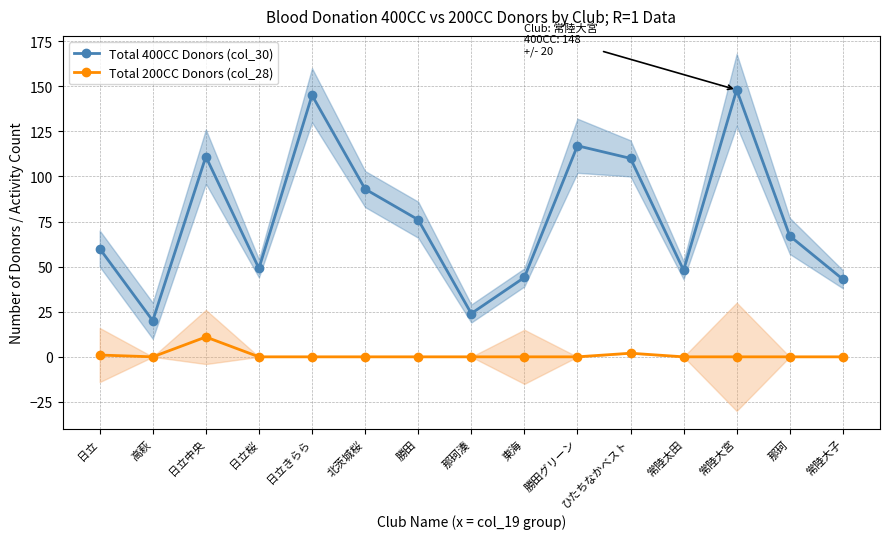

What is the average value of the Total 400CC Donors (col_30) series?

77